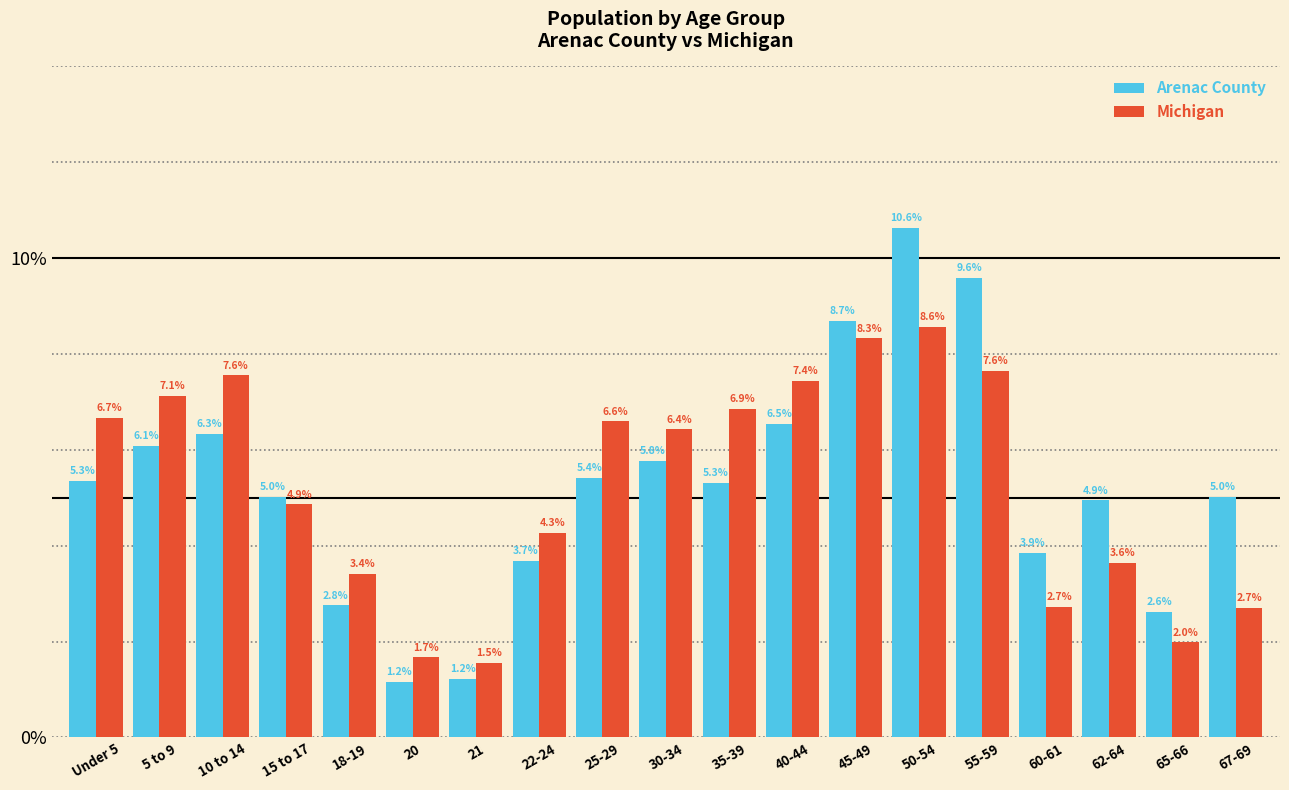

Reading left to right, what are all the values shown in this chart?

Arenac County: 5.3	6.1	6.3	5.0	2.8	1.2	1.2	3.7	5.4	5.8	5.3	6.5	8.7	10.6	9.6	3.9	4.9	2.6	5.0
Michigan: 6.7	7.1	7.6	4.9	3.4	1.7	1.5	4.3	6.6	6.4	6.9	7.4	8.3	8.6	7.6	2.7	3.6	2.0	2.7